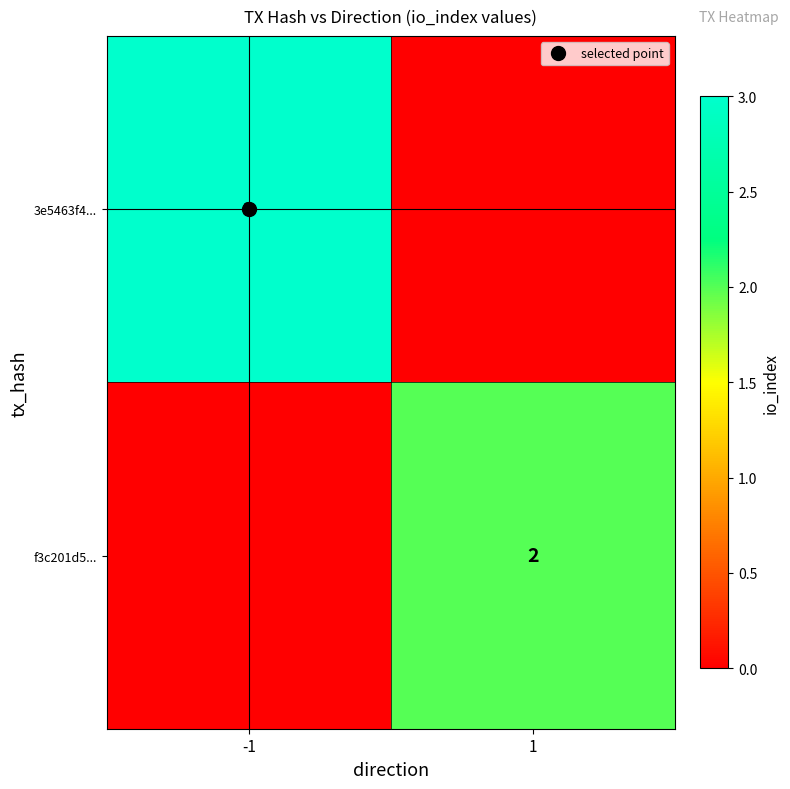

How many values in 3e5463f4... are above zero?

1